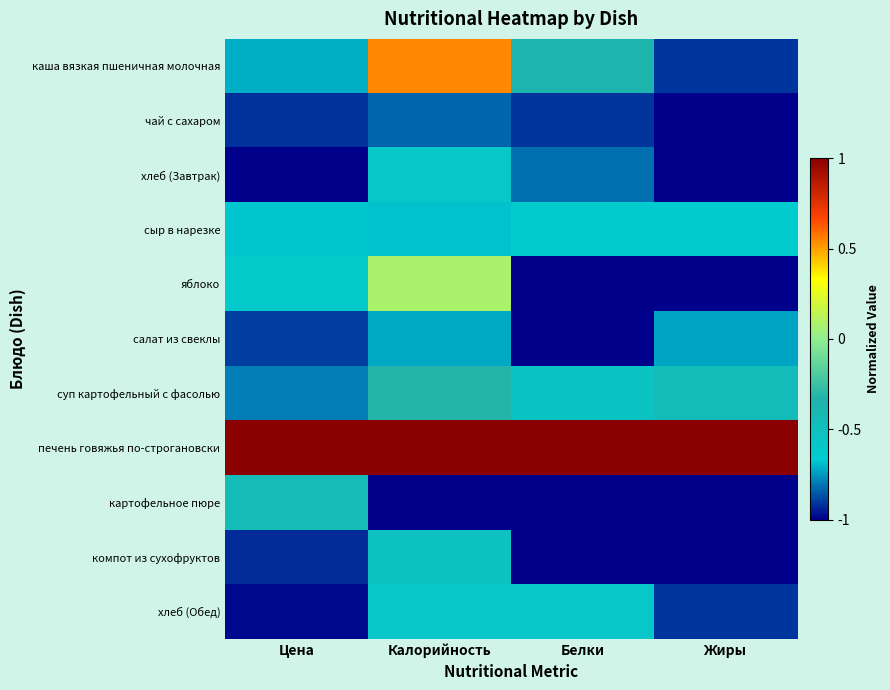

Reading left to right, extract all data points from this chart.

каша вязкая пшеничная молочная: Цена=-0.7	Калорийность=0.5	Белки=-0.4	Жиры=-0.9
чай с сахаром: Цена=-0.9	Калорийность=-0.8	Белки=-0.9	Жиры=-1.0
хлеб (Завтрак): Цена=-1.0	Калорийность=-0.6	Белки=-0.8	Жиры=-1.0
сыр в нарезке: Цена=-0.7	Калорийность=-0.7	Белки=-0.6	Жиры=-0.6
яблоко: Цена=-0.6	Калорийность=0.1	Белки=-1.0	Жиры=-1.0
салат из свеклы: Цена=-0.9	Калорийность=-0.7	Белки=-1.0	Жиры=-0.7
суп картофельный с фасолью: Цена=-0.8	Калорийность=-0.3	Белки=-0.5	Жиры=-0.5
печень говяжья по-строгановски: Цена=1.0	Калорийность=1.0	Белки=1.0	Жиры=1.0
картофельное пюре: Цена=-0.4	Калорийность=-1.0	Белки=-1.0	Жиры=-1.0
компот из сухофруктов: Цена=-0.9	Калорийность=-0.5	Белки=-1.0	Жиры=-1.0
хлеб (Обед): Цена=-1.0	Калорийность=-0.6	Белки=-0.6	Жиры=-0.9